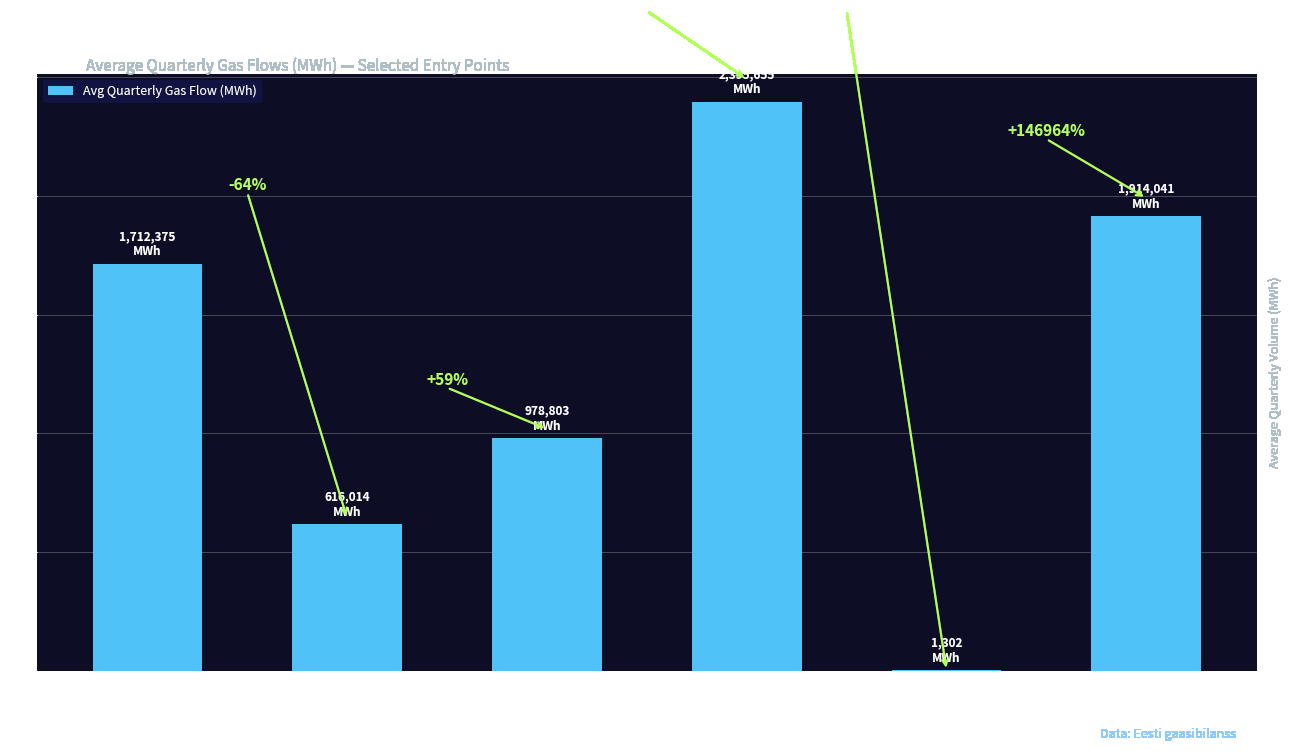

The chart shows a value of 674918.5 at Karksi GMJ. True or false?

False